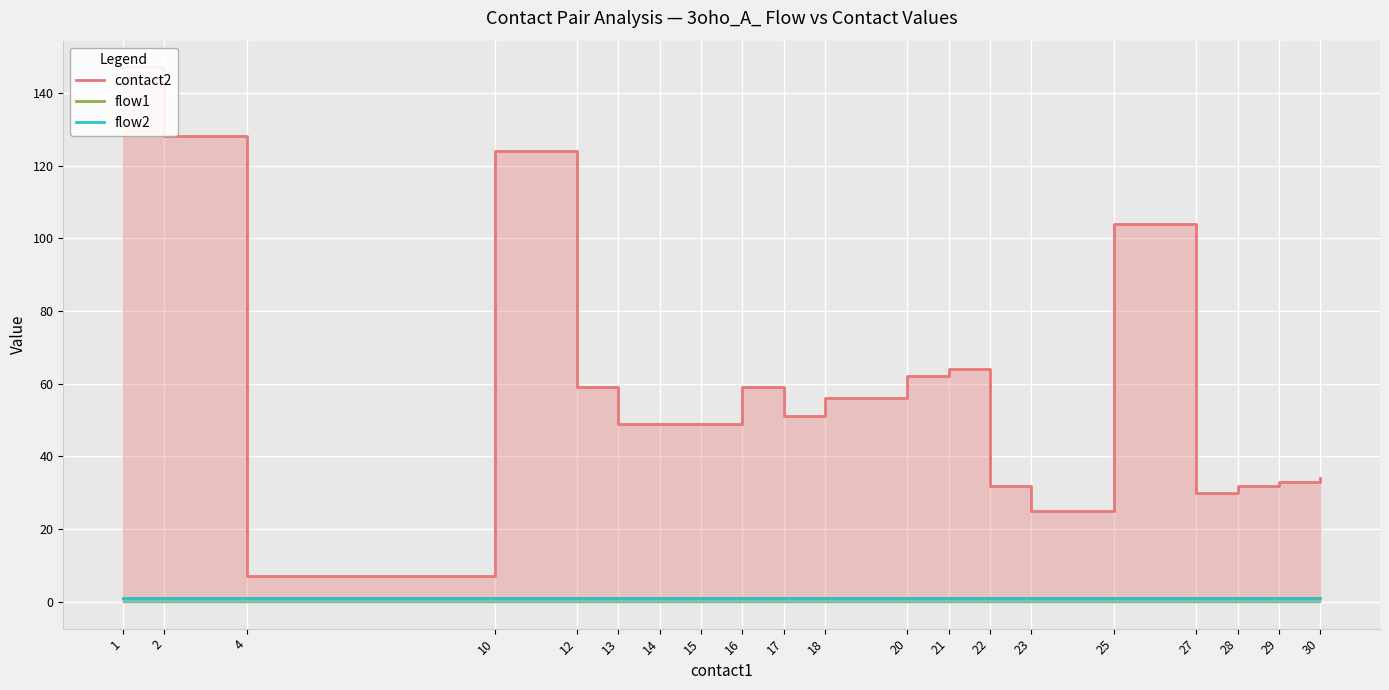

True or false: flow1 has a value of 1 at 17.

True